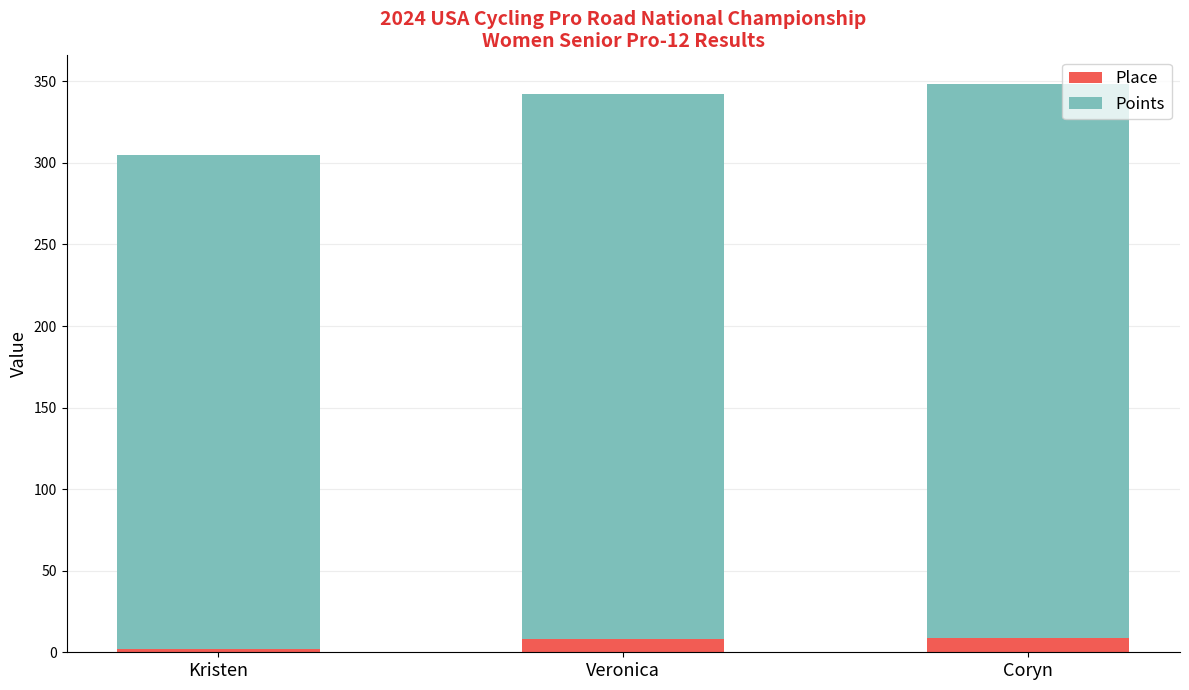

Is it true that Place equals 9.0 at Coryn?

True